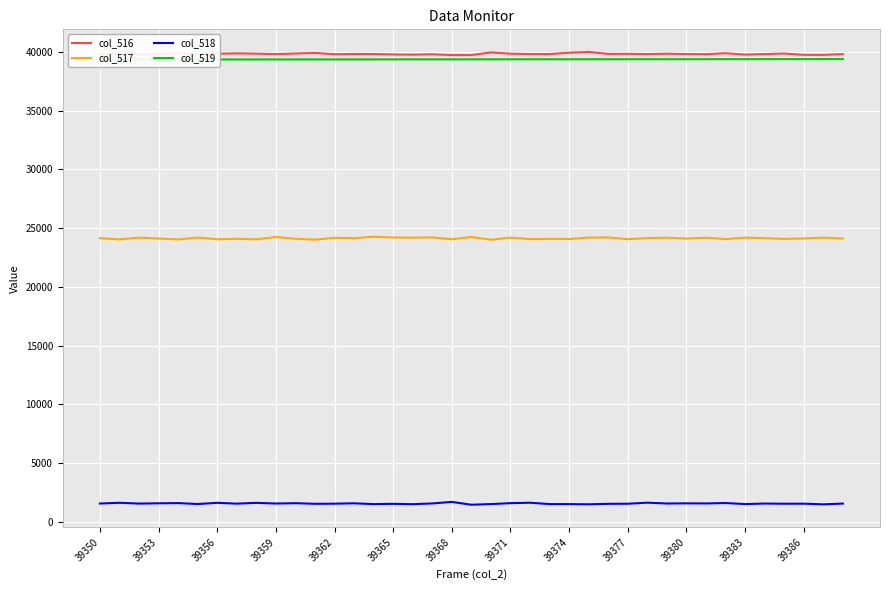

True or false: col_517 and col_516 intersect in this chart.

False